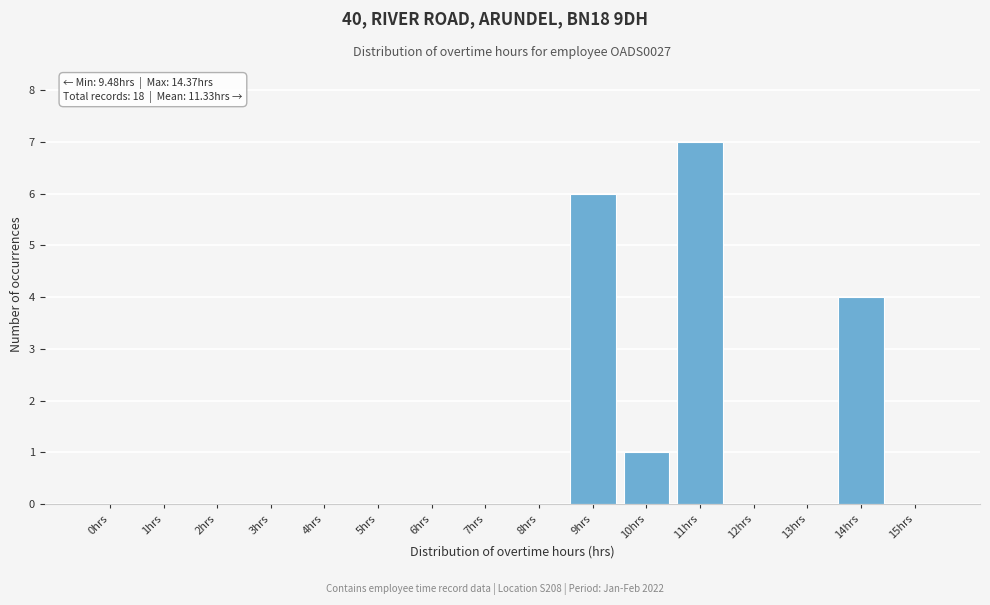

Reading right to left, extract all data points from this chart.

15hrs=0	14hrs=4	13hrs=0	12hrs=0	11hrs=7	10hrs=1	9hrs=6	8hrs=0	7hrs=0	6hrs=0	5hrs=0	4hrs=0	3hrs=0	2hrs=0	1hrs=0	0hrs=0